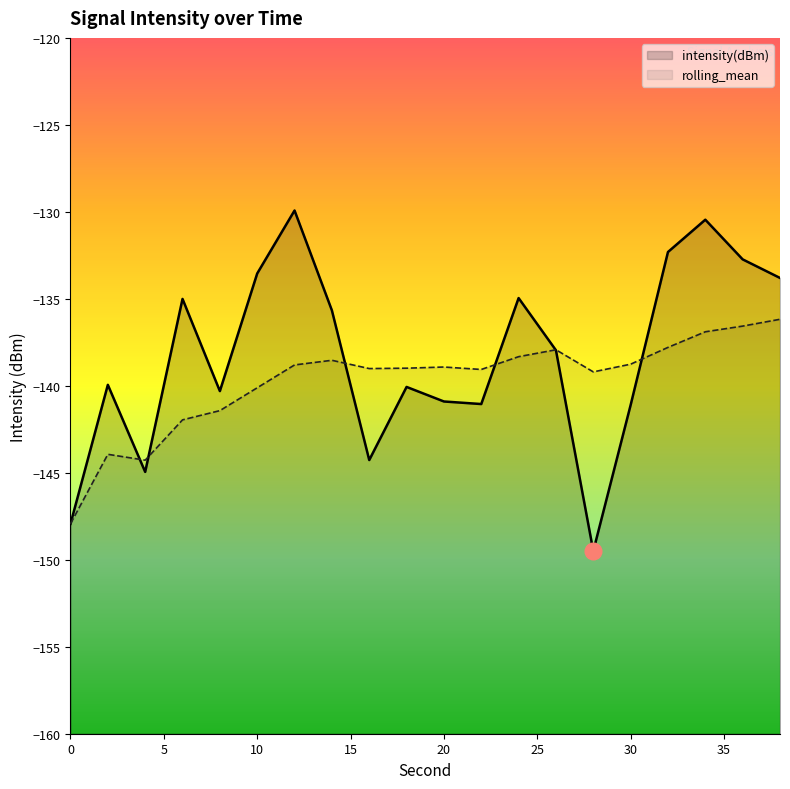

Where is rolling_mean nearest to the value -142?

6